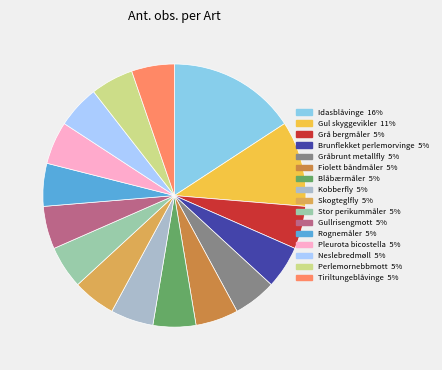

What is the ratio of the value at Gul skyggevikler to the value at Stor perikummåler?

2.0